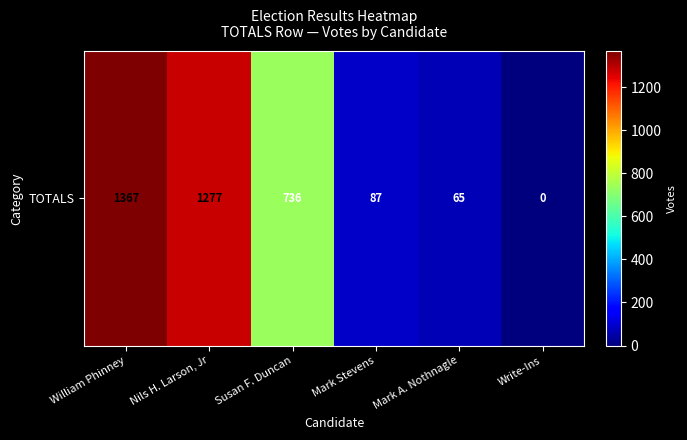

Is it true that the value at William Phinney is 1367?

True